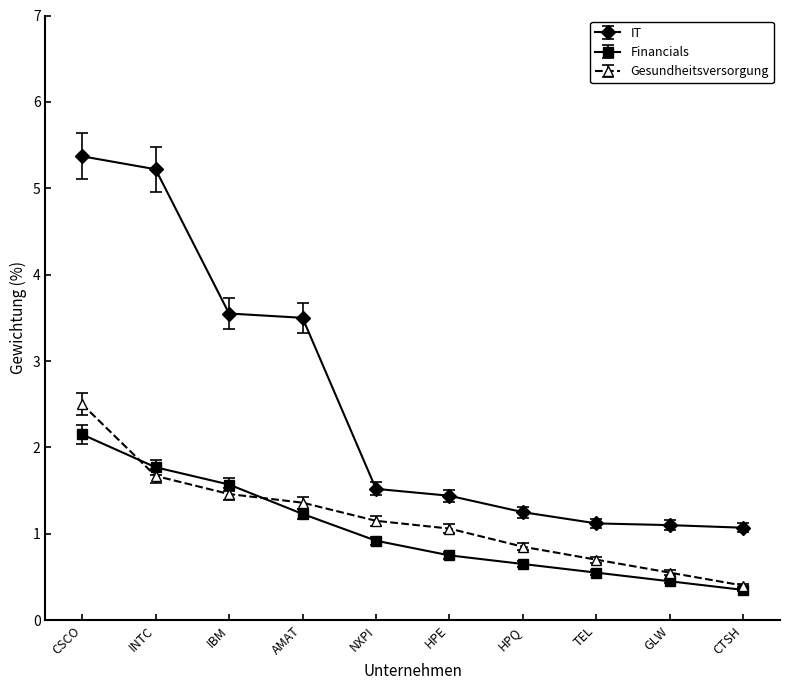

How many lines are shown in the chart?

3